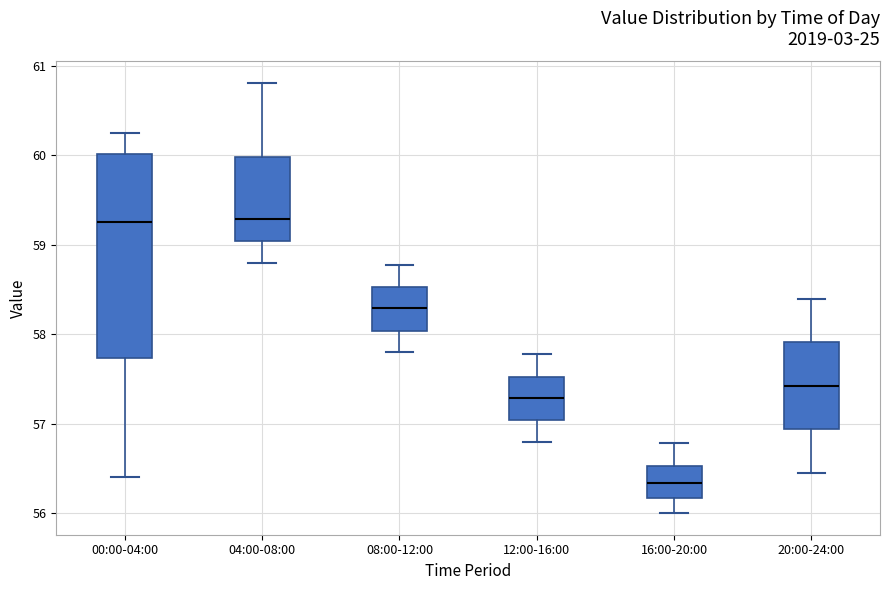

Where is the upper edge of the box for 08:00-12:00 on the y-axis? The values are not printed on the chart, so give them approximately, as read against the axis.

58.5